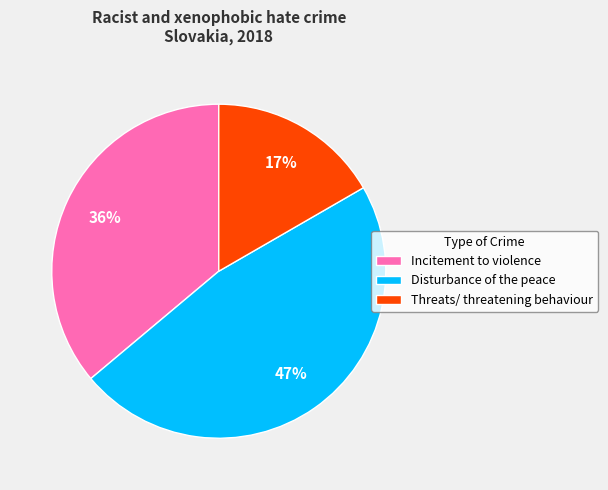

Combined, do Threats/ threatening behaviour and Incitement to violence account for over 50%?

Yes